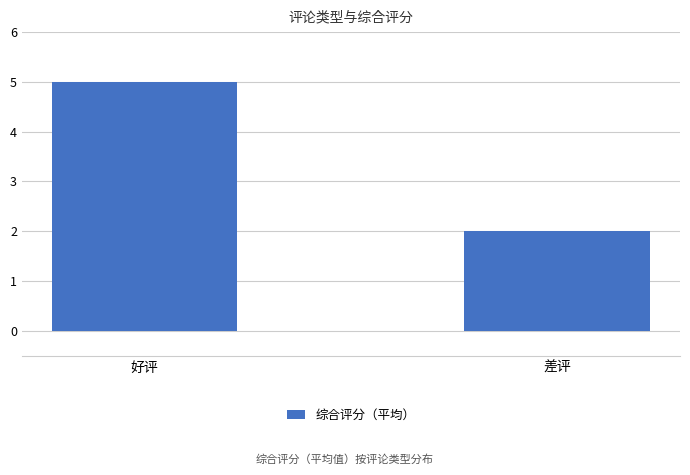

Does the chart contain any negative values?

No